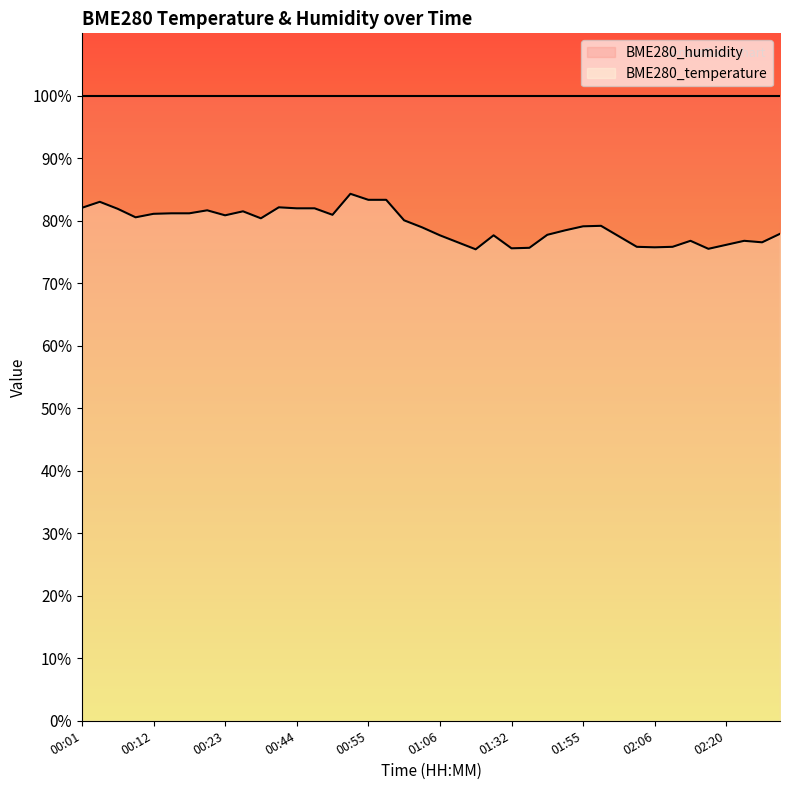

Rank the categories by value from lowest to highest.

01:12, 02:14, 01:32, 01:39, 02:06, 02:03, 02:09, 02:20, 01:09, 02:26, 02:12, 02:23, 02:00, 01:06, 01:14, 01:49, 02:29, 01:52, 01:03, 01:55, 01:58, 01:01, 00:38, 00:10, 00:23, 00:49, 00:12, 00:15, 00:18, 00:35, 00:21, 00:07, 00:44, 00:47, 00:01, 00:41, 00:04, 00:55, 00:58, 00:52